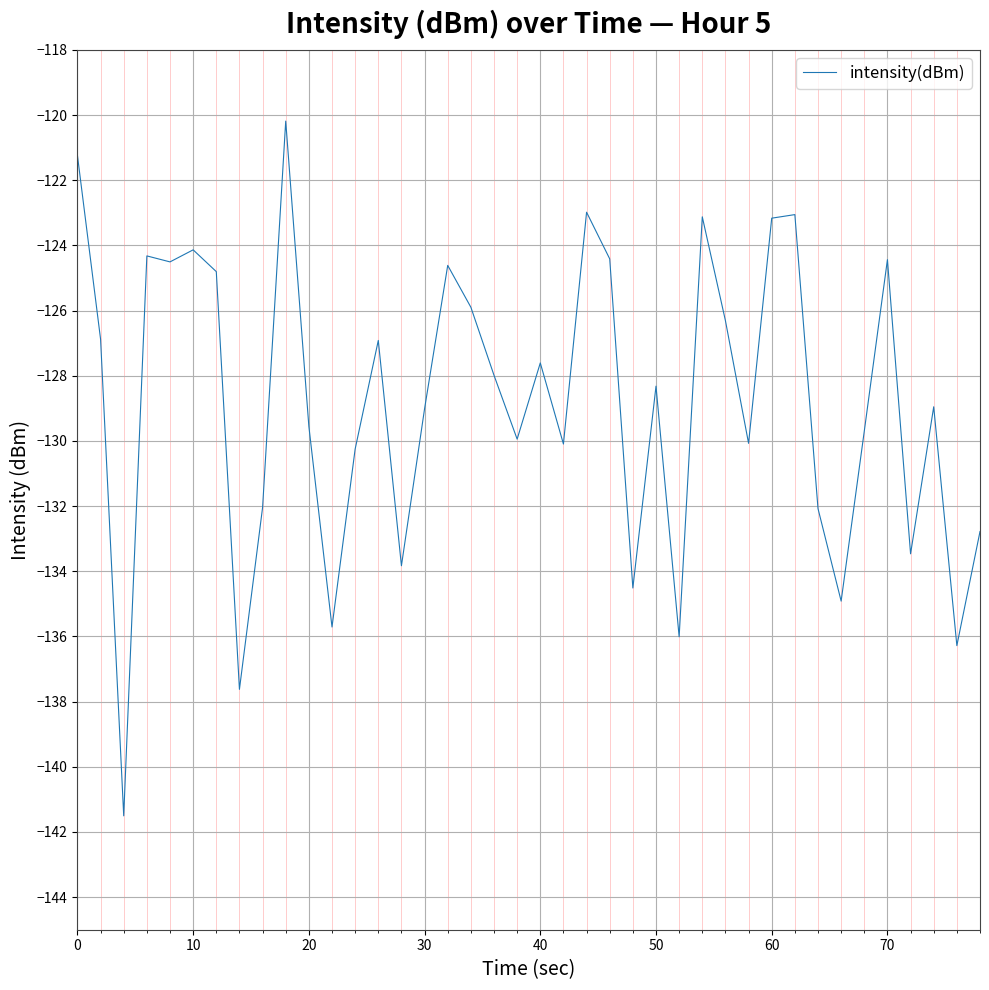

What is the greatest value displayed?

-120.2